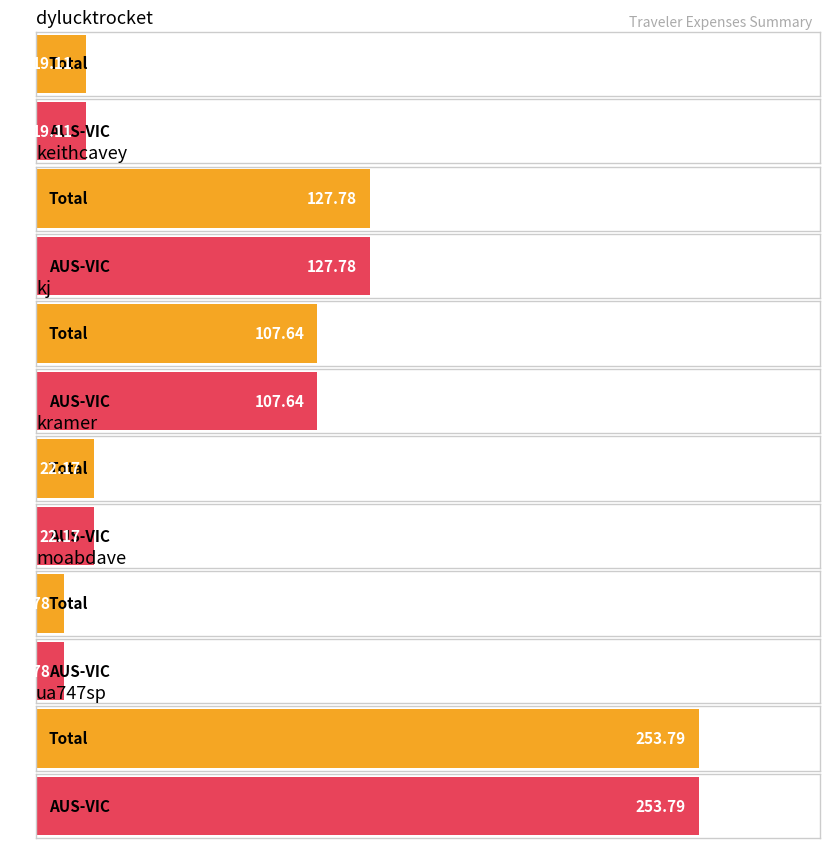

At which category is the sum across all series the highest?

ua747sp